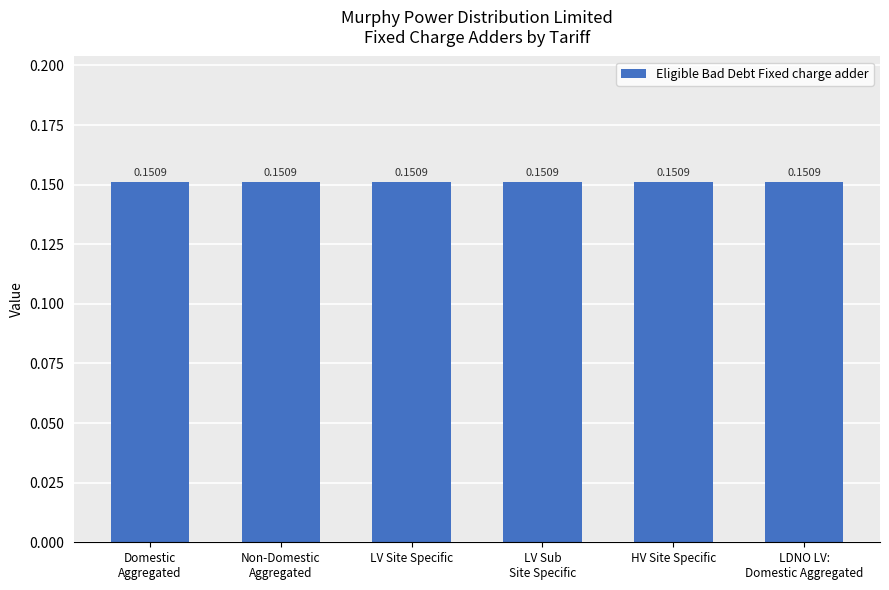

Which label corresponds to the smallest value in the chart?

Non-Domestic Aggregated